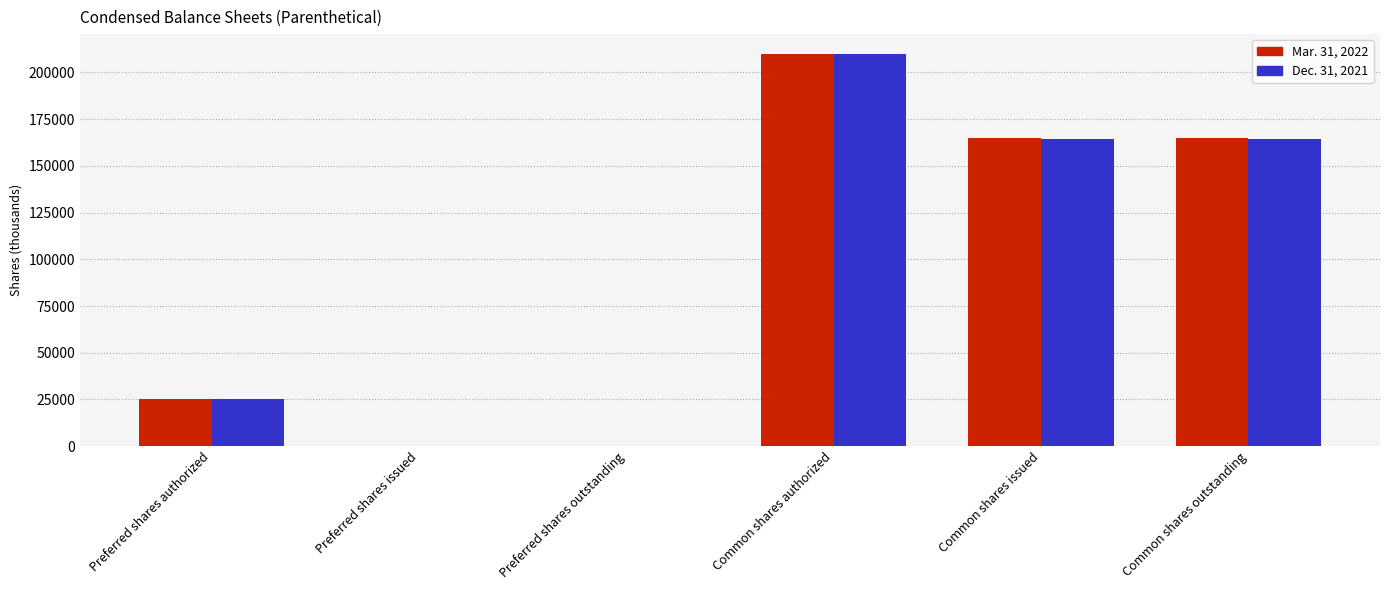

The Mar. 31, 2022 series shows 164887 at Common shares outstanding. True or false?

True